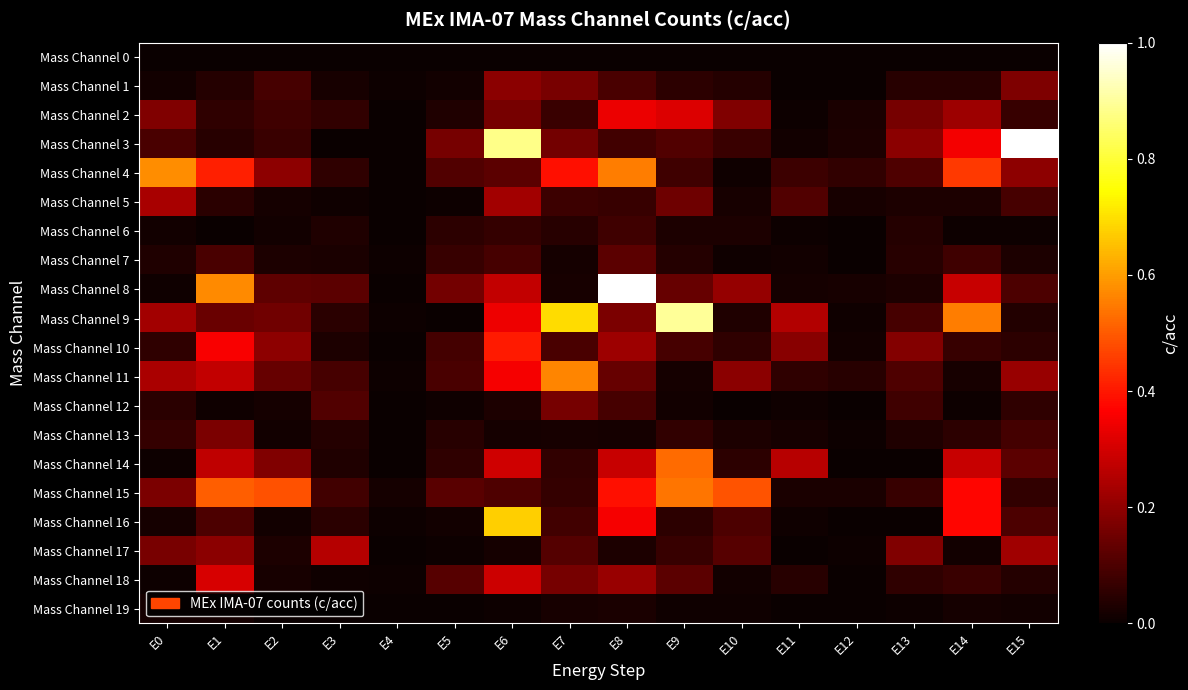

At E12, list the series in order from smallest to largest.

Mass Channel 0, Mass Channel 7, Mass Channel 6, Mass Channel 14, Mass Channel 12, Mass Channel 18, Mass Channel 1, Mass Channel 19, Mass Channel 16, Mass Channel 13, Mass Channel 17, Mass Channel 9, Mass Channel 10, Mass Channel 8, Mass Channel 5, Mass Channel 2, Mass Channel 15, Mass Channel 3, Mass Channel 11, Mass Channel 4